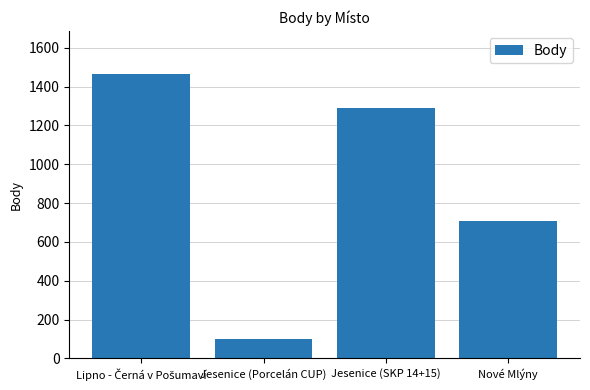

Where is the data nearest to the value 783?

Nové Mlýny